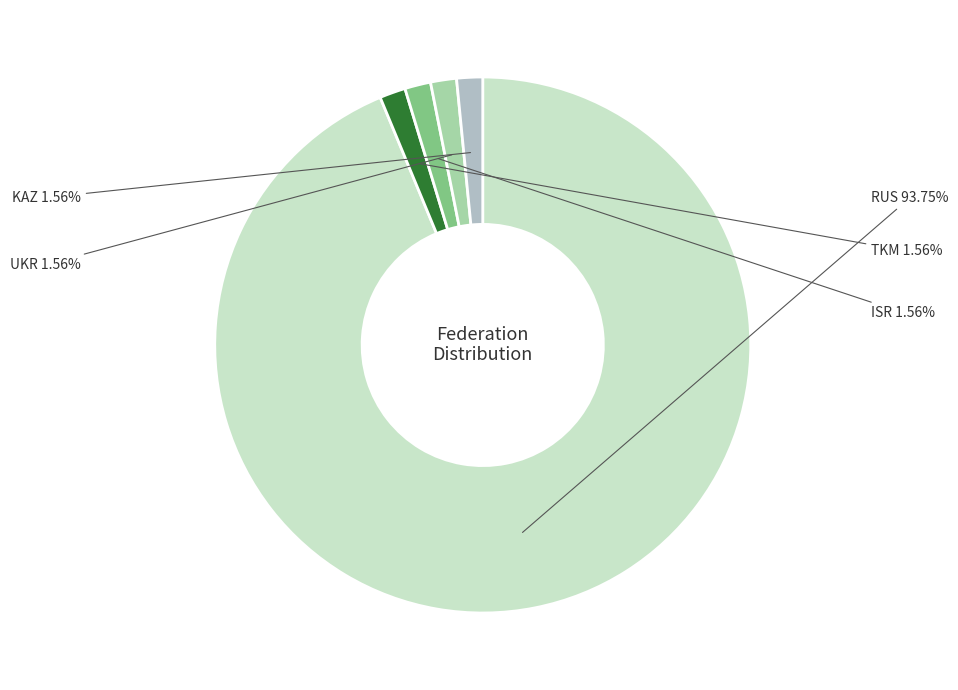

Count the number of slices in the pie.

5